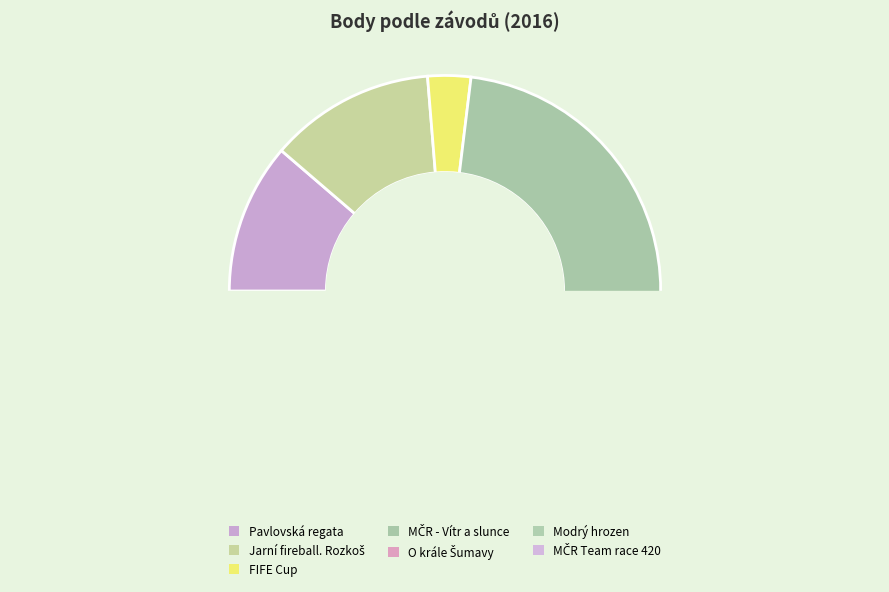

True or false: 162163 accounts for 30% of the total.

False